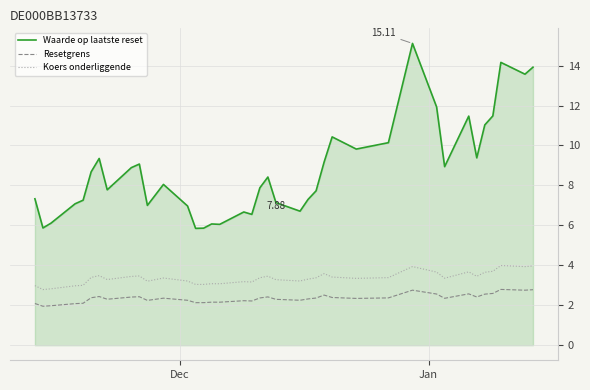

Count the number of data series in this chart.

3